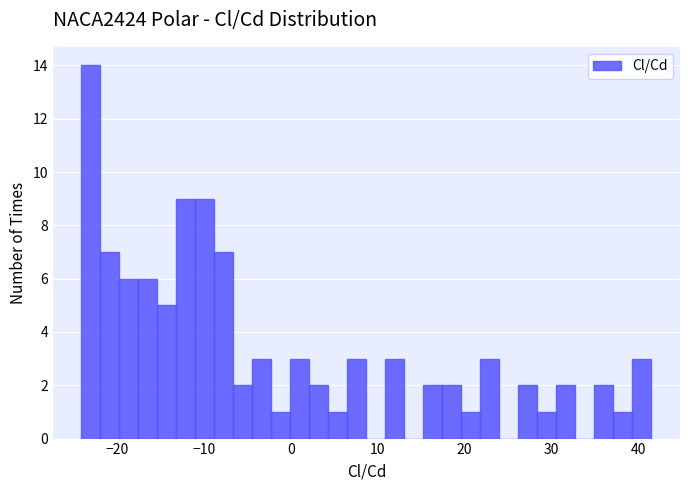

Read against the x-axis, roughly where is the centre of the tallest bar?

-23